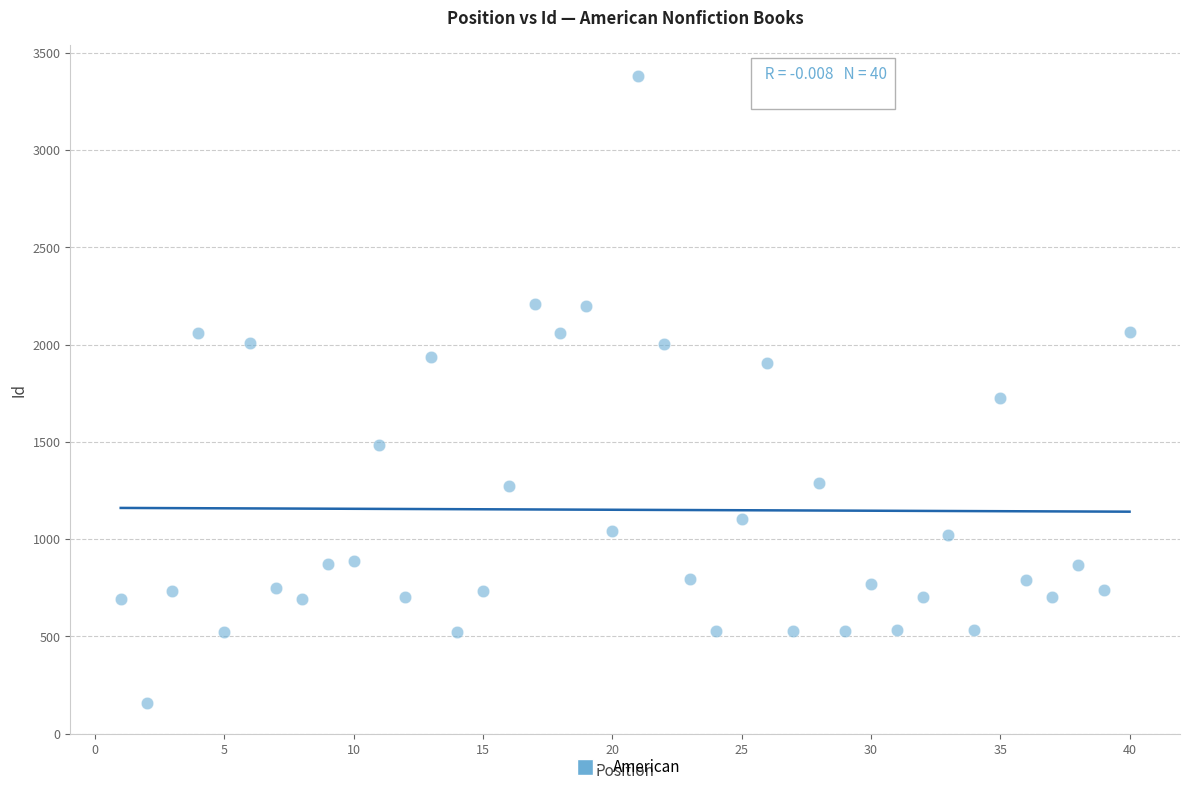

What is the range of X values (max minus min)?

39